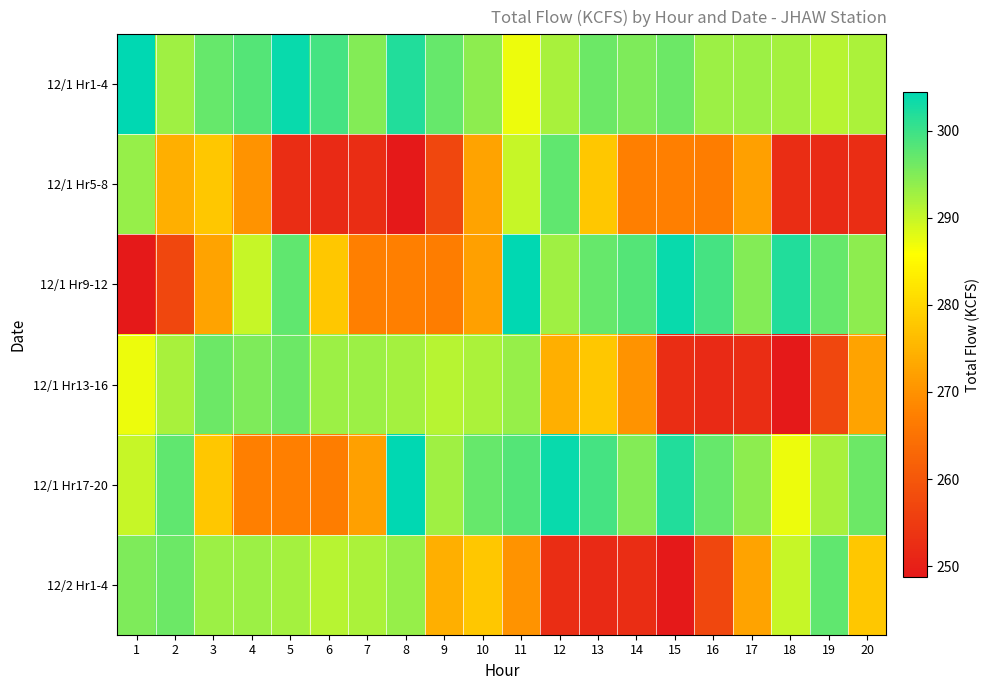

What is the smallest value displayed?

248.7